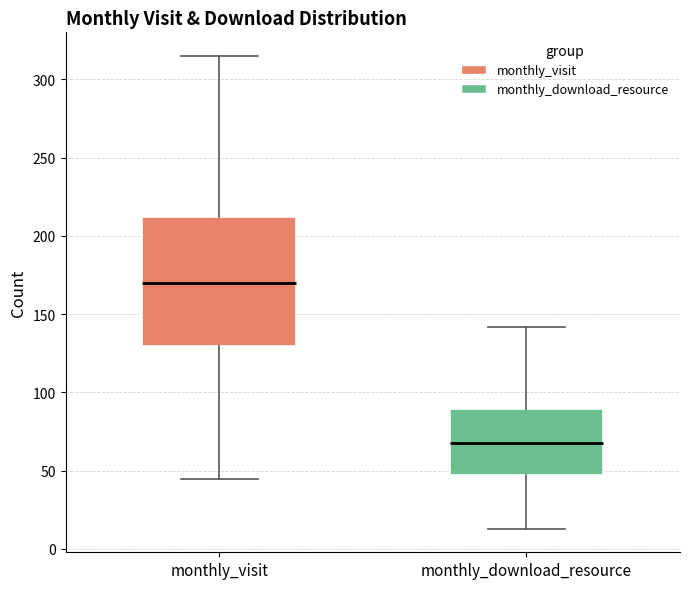

Reading left to right, transcribe this box plot: for each box, give where its median line is, the range the box spans, and where its two whiskers end, as read against the y-axis. The values are not printed on the chart, so give them approximately, as read against the axis.

monthly_visit: median 170, box 130 to 210, whiskers 45 to 315
monthly_download_resource: median 70, box 50 to 90, whiskers 15 to 140